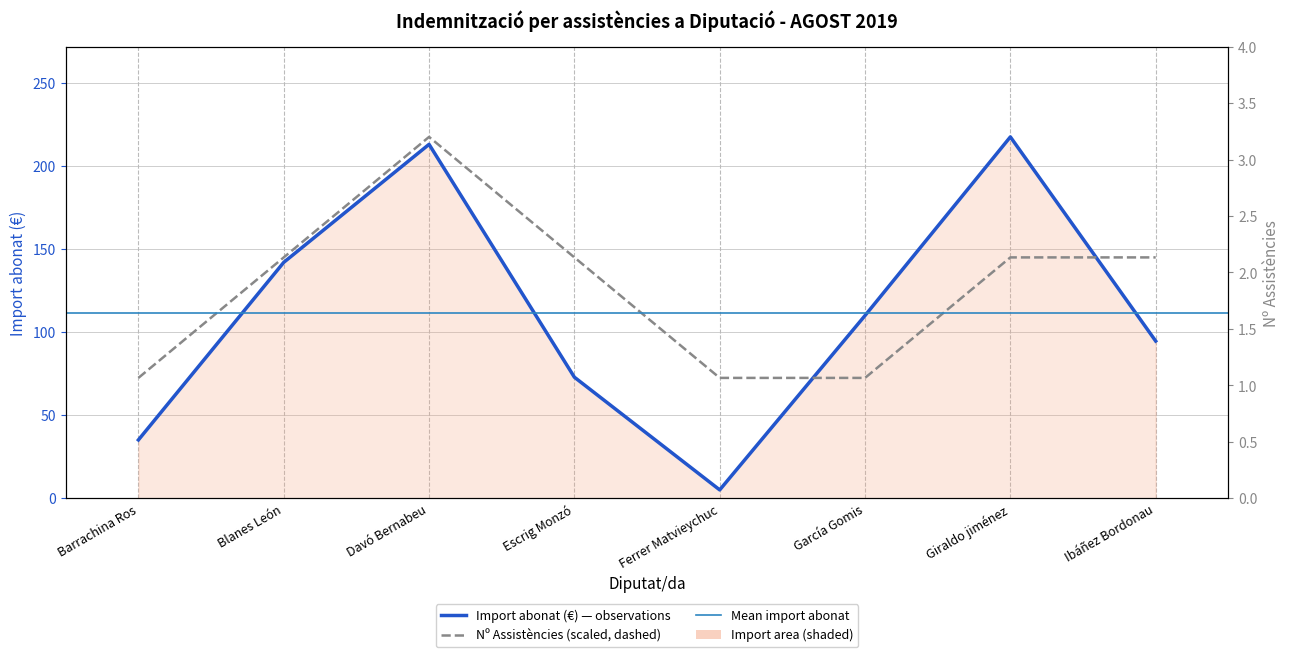

How many lines are shown in the chart?

2